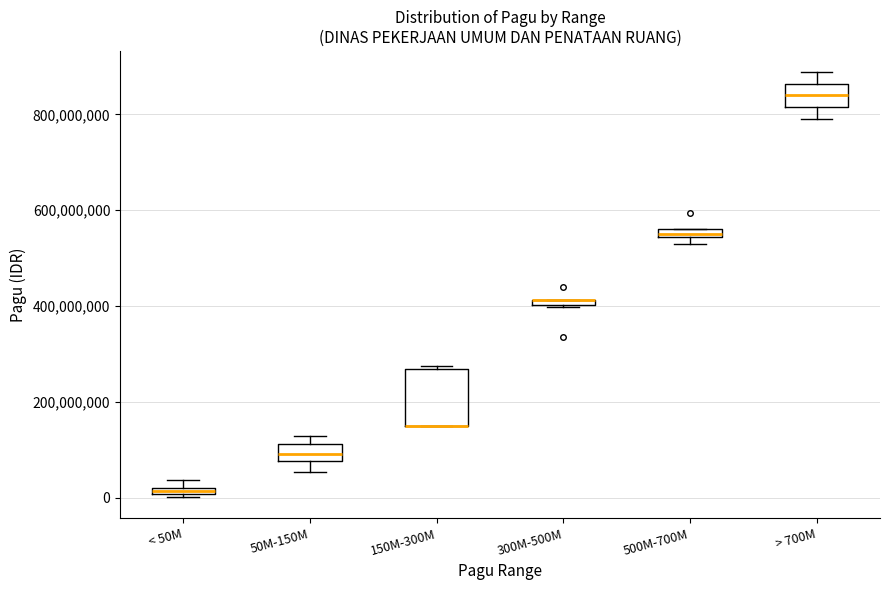

Comparing the boxes themselves (not the whiskers), which one is the tallest?

150M-300M